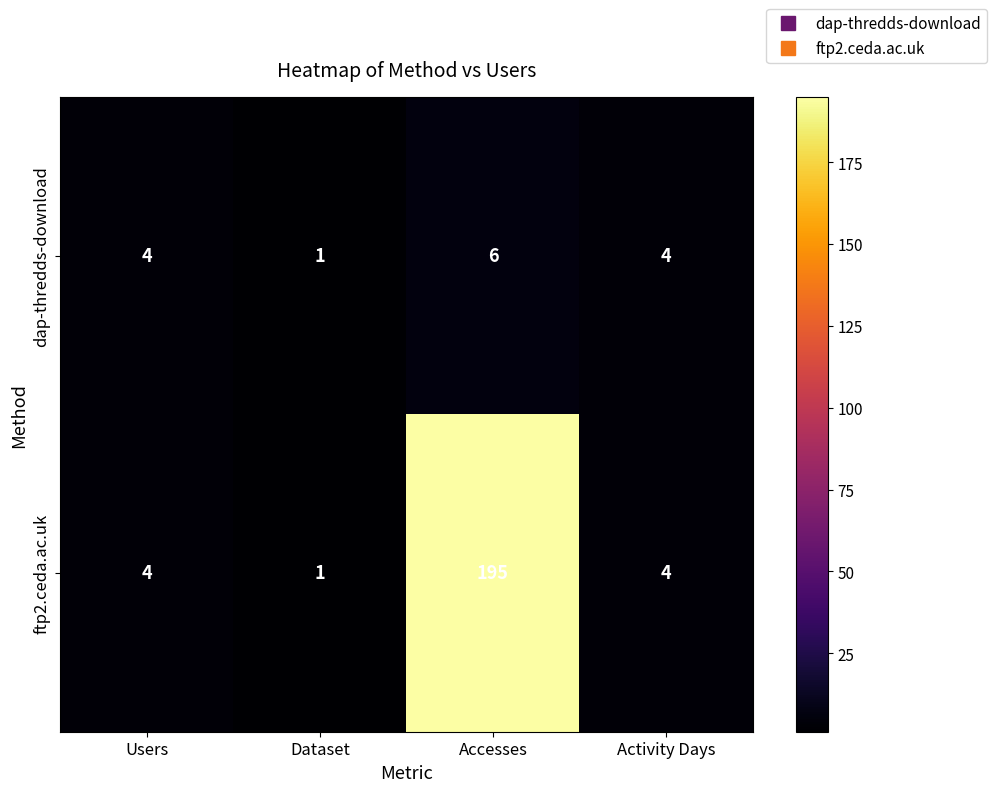

How many categories are shown in the chart?

4